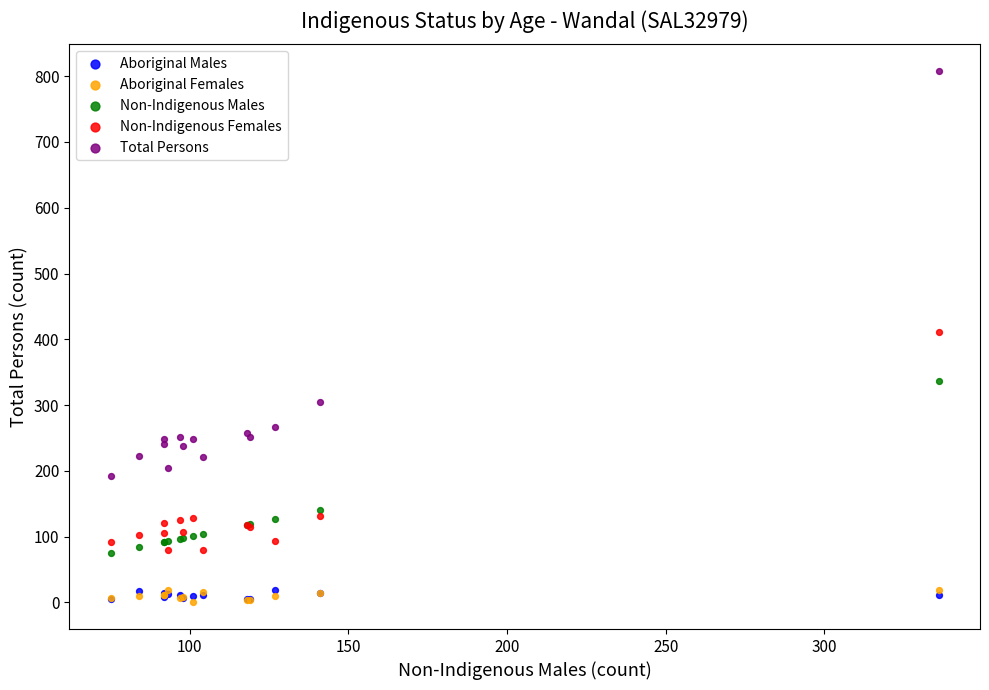

In the Total Persons series, what Y value is closest to 500?

305